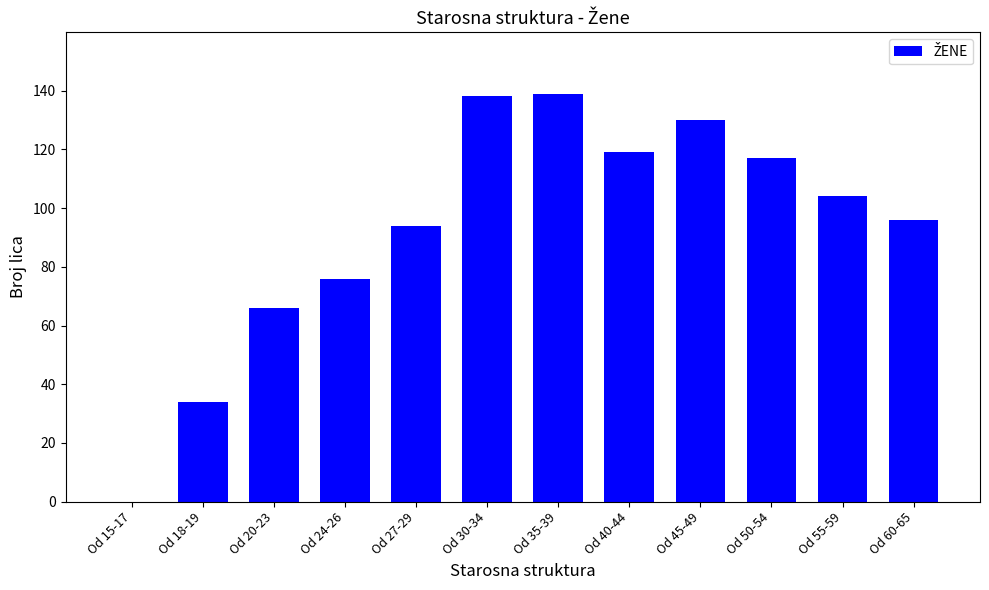

How many positive values are there?

11